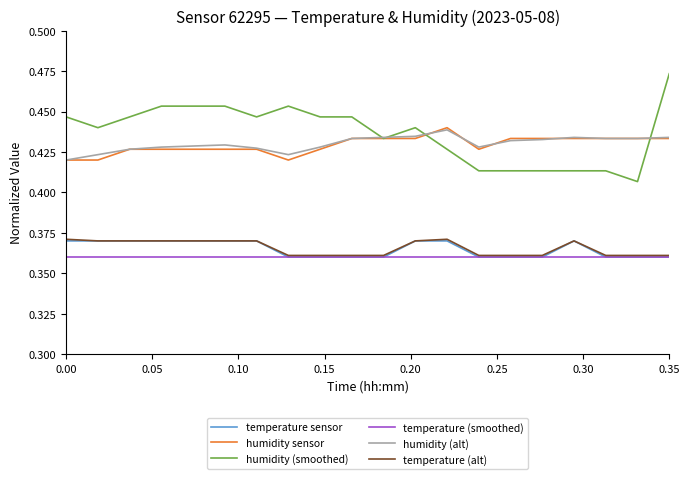

Which series has the largest range (max minus min)?

humidity (smoothed)